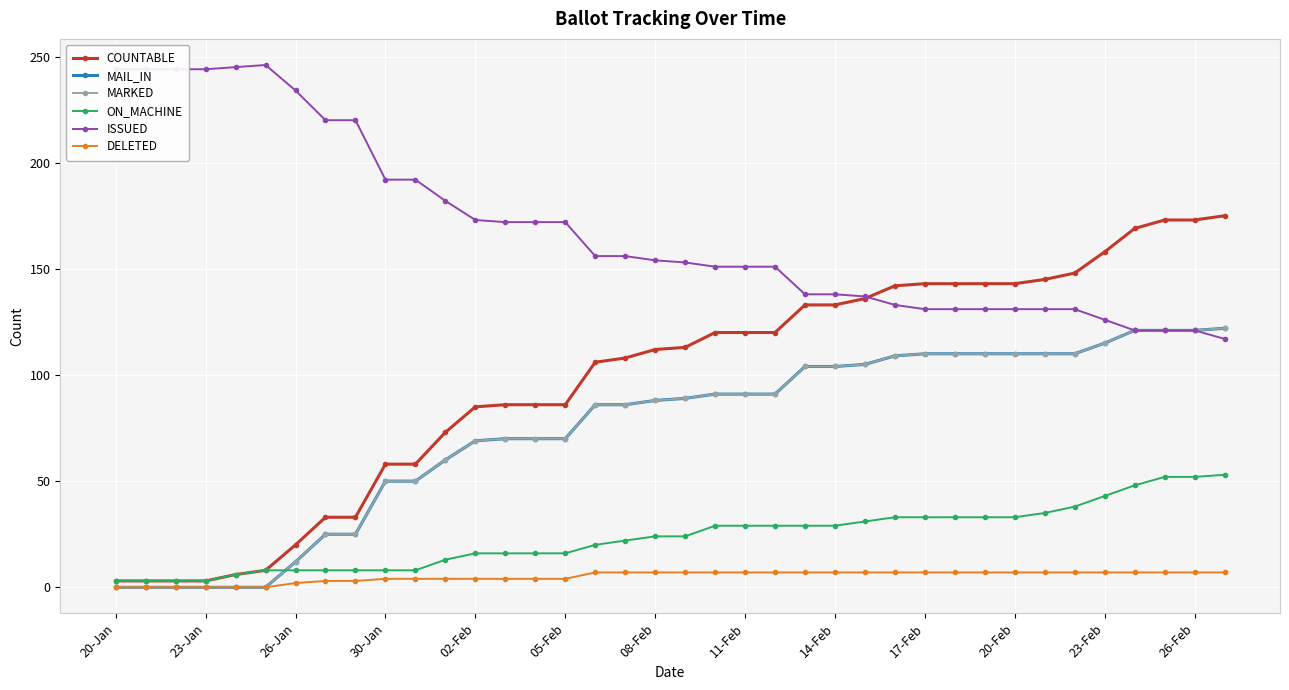

At how many categories does at least one series exceed 233?

7